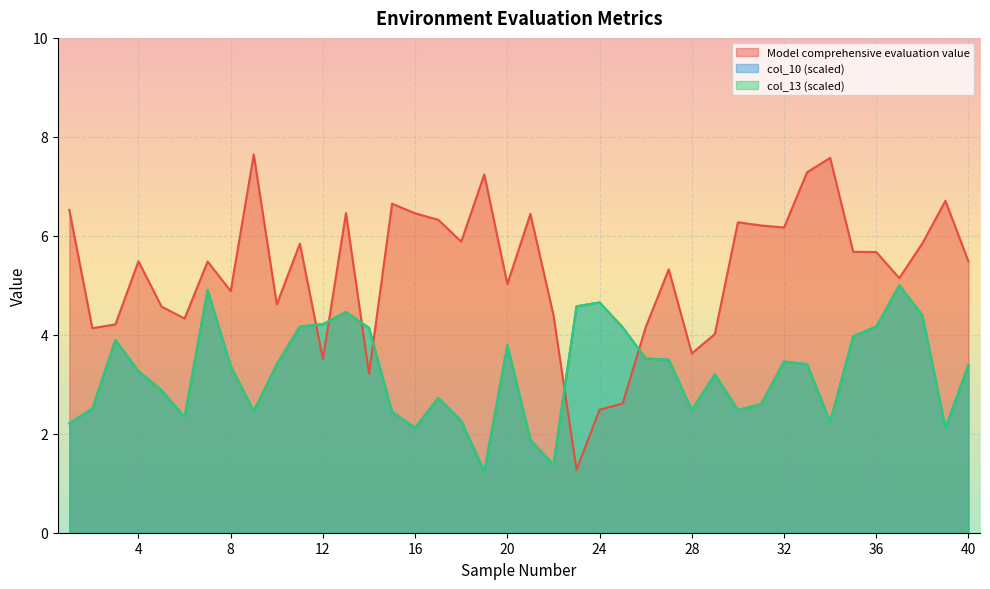

What is the smallest value displayed?

1.2